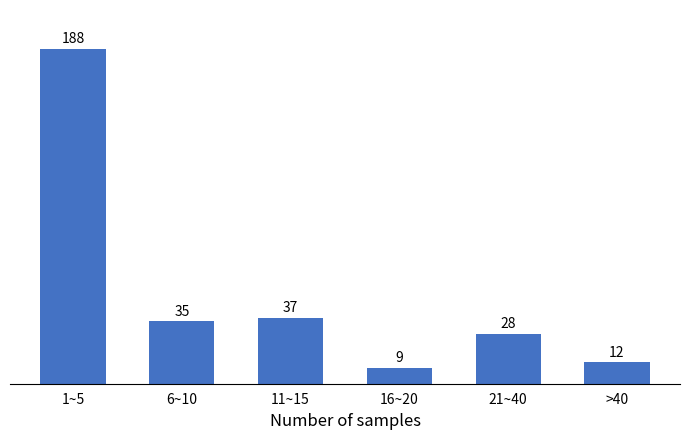

Reading right to left, transcribe all the data shown in this chart.

>40=12	21~40=28	16~20=9	11~15=37	6~10=35	1~5=188